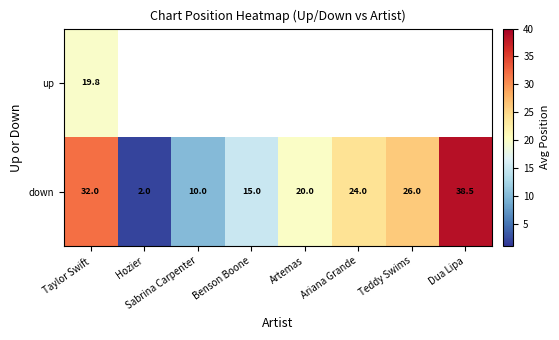

How many categories are shown in the chart?

8